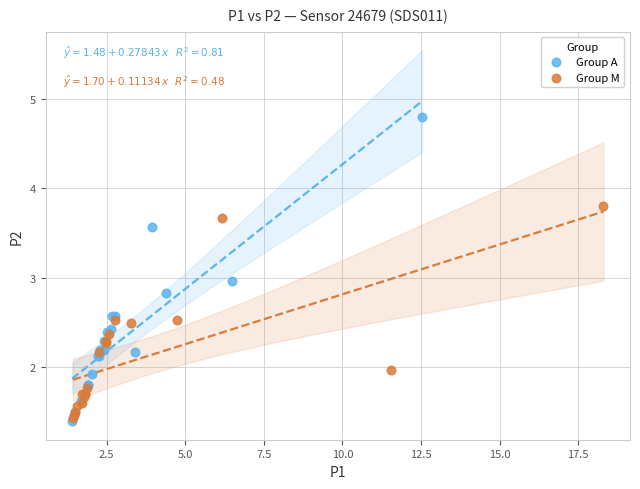

Which series has the largest Y range (max minus min)?

Group A